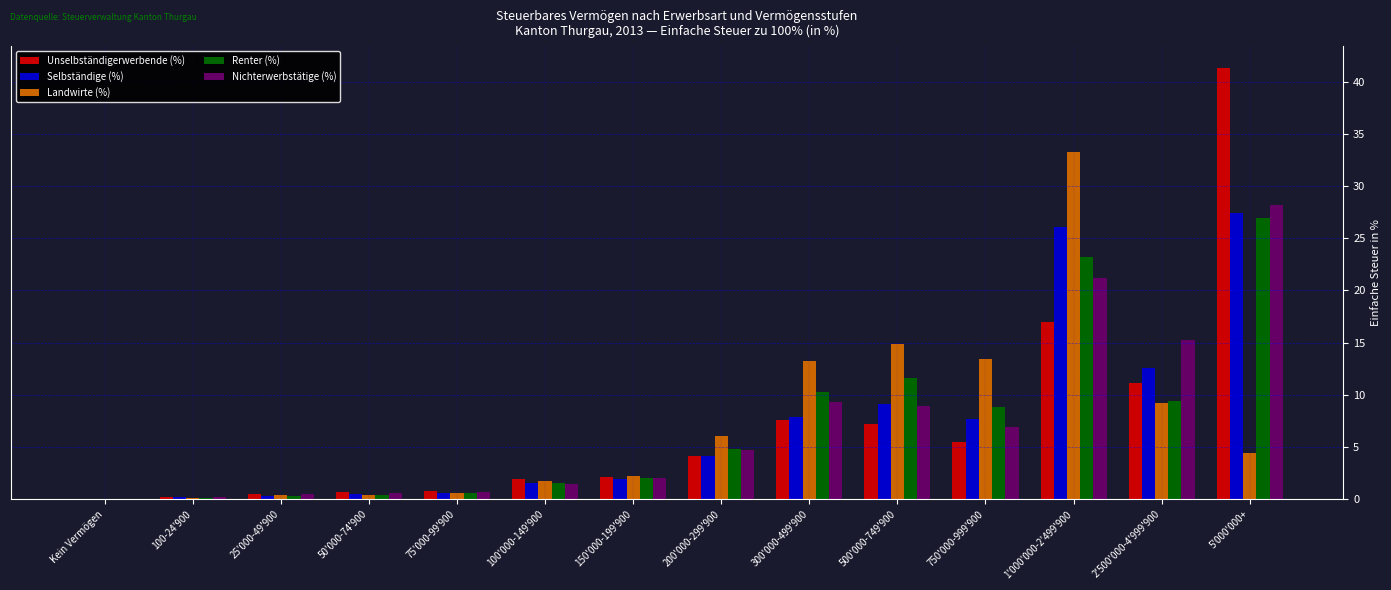

What is the maximum value for Selbständige (%)?

27.4